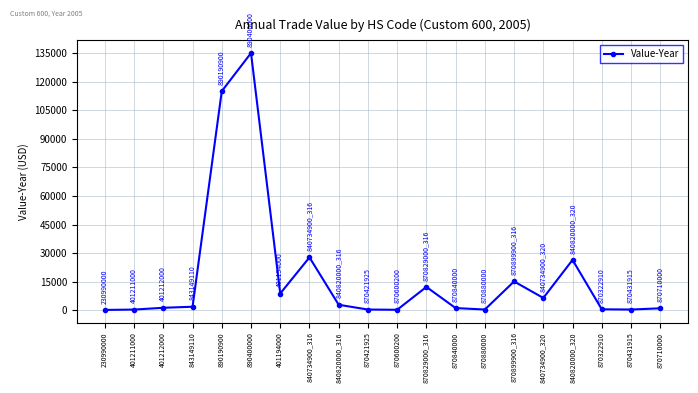

True or false: the data shows 115000 at 890190900.

True